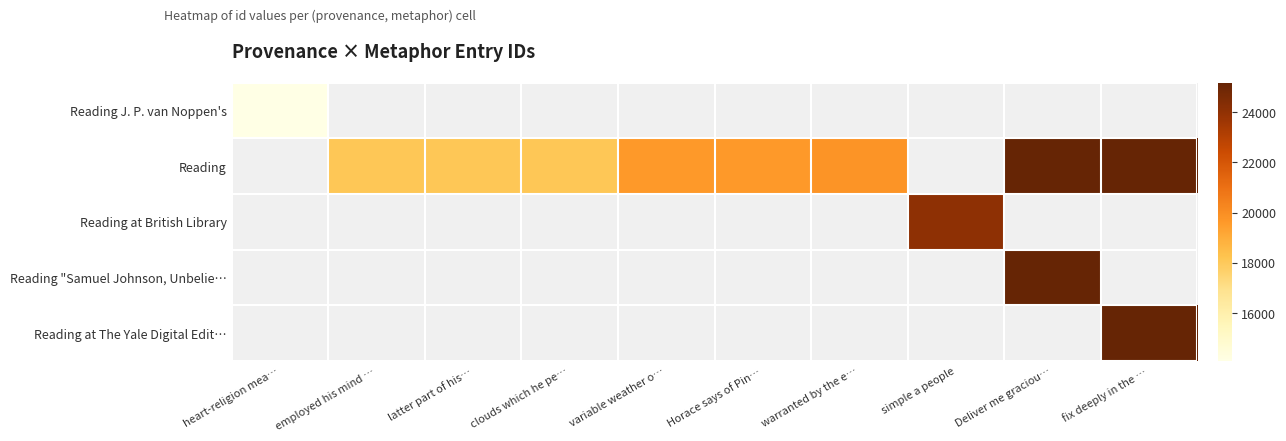

What is the difference between the Reading values at employed his mind … and Horace says of Pin…?

1504.0